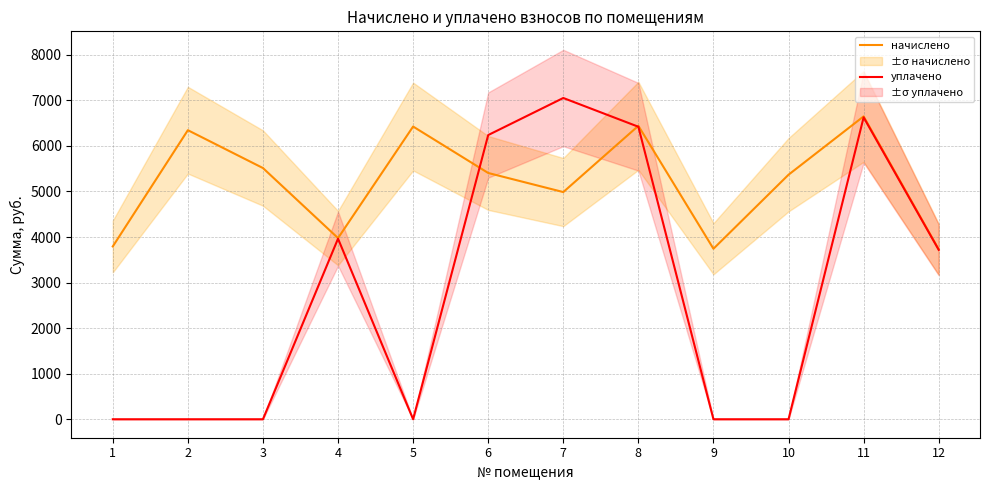

Which series has the largest range (max minus min)?

уплачено